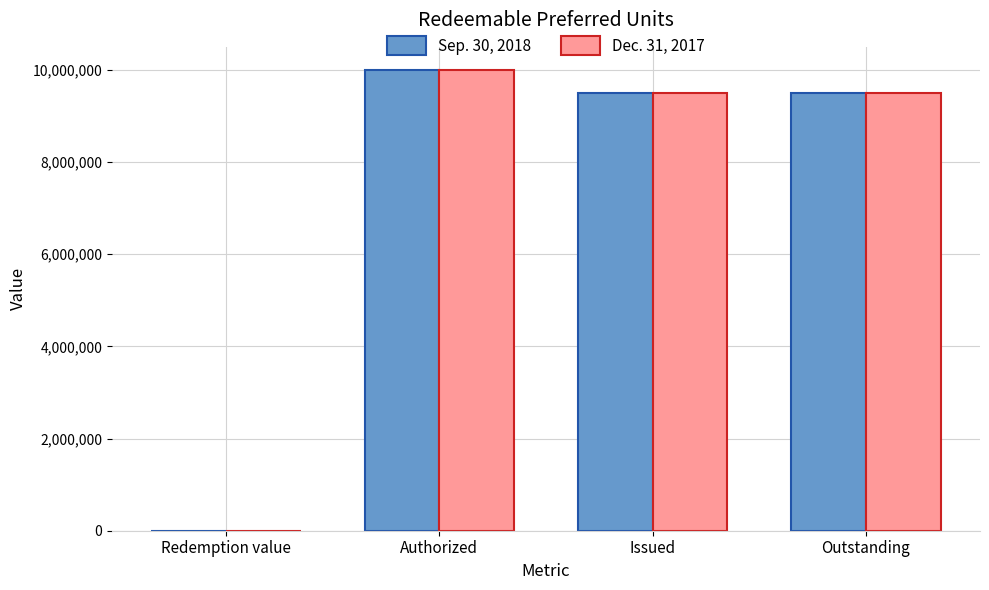

At which category is the sum across all series the highest?

Authorized